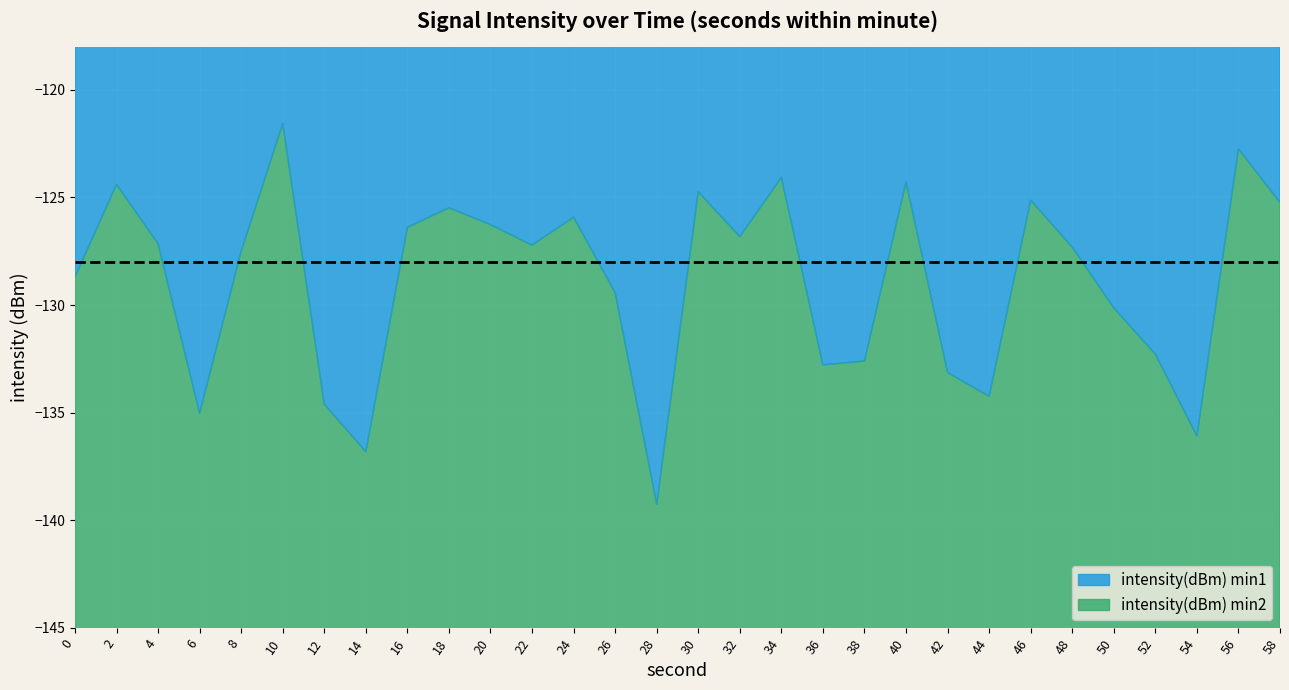

Count the number of values greater than -127.

13